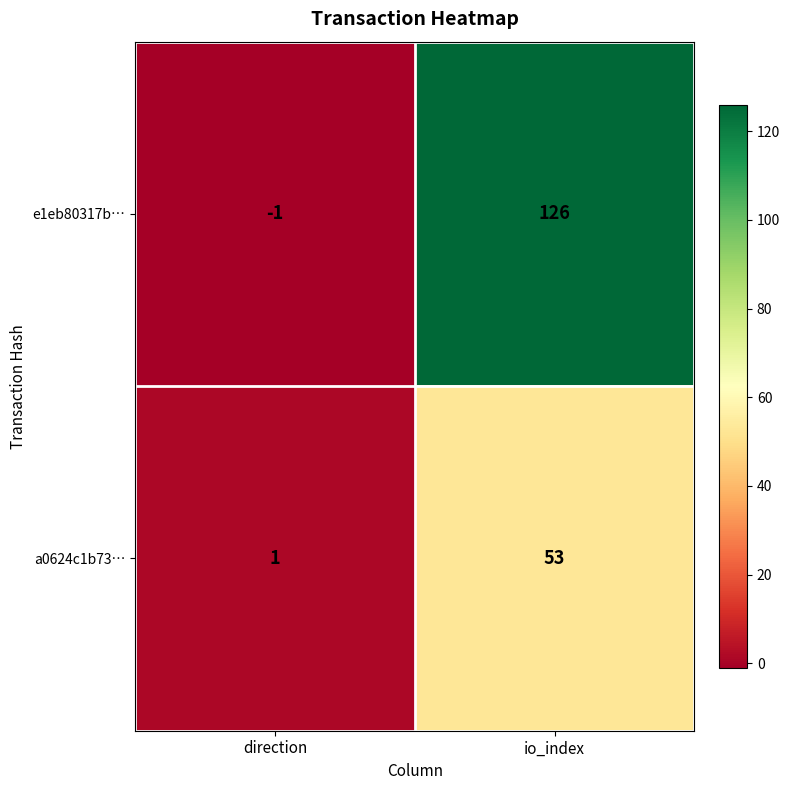

What is the spread (max minus min) of values at io_index?

73